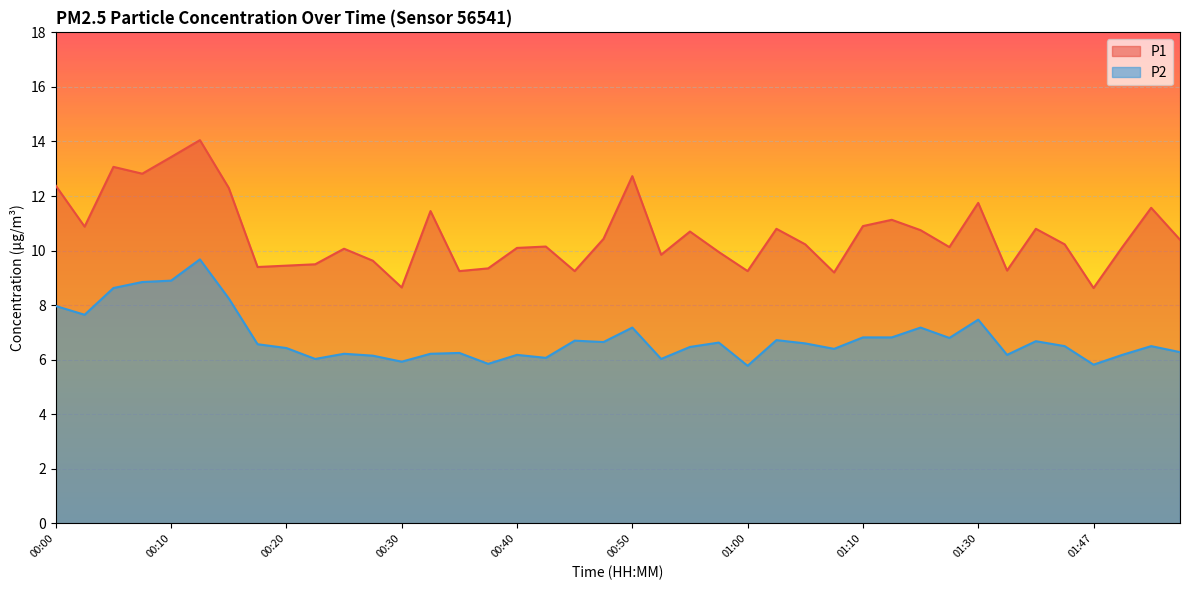

Where is the first local maximum for P2?

00:12